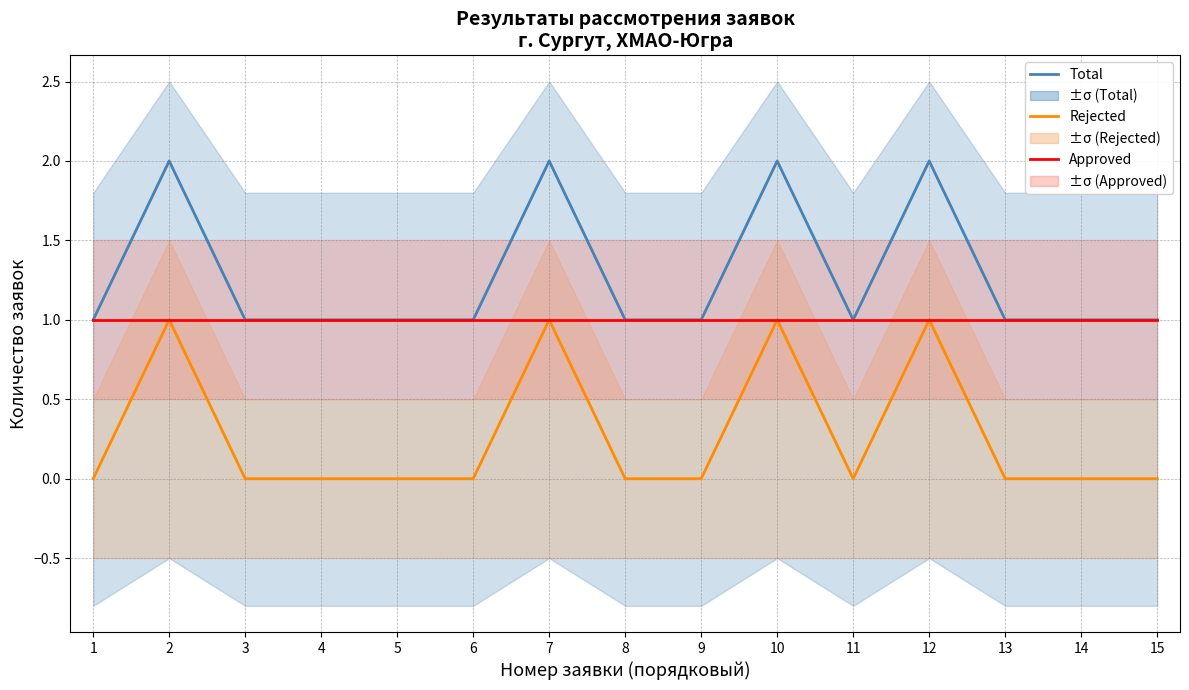

Which category has the lowest value across all series?

1